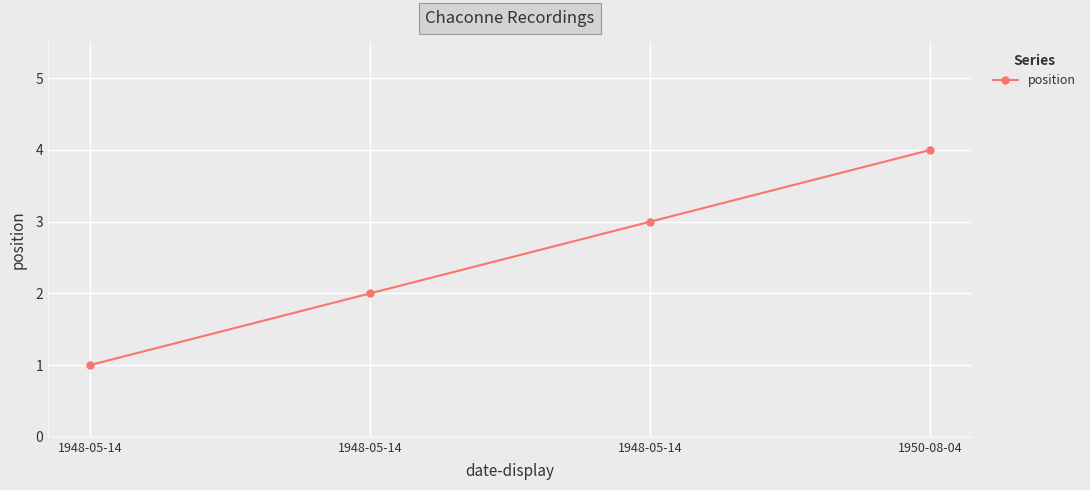

Where is the data nearest to the value 2?

1948-05-14